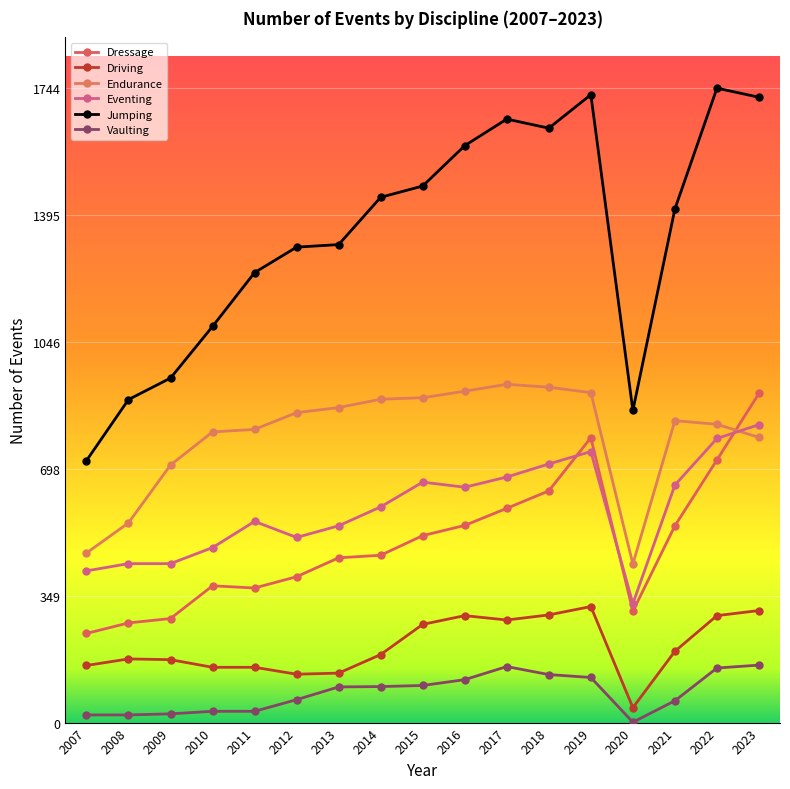

True or false: Endurance and Vaulting cross at least once.

False